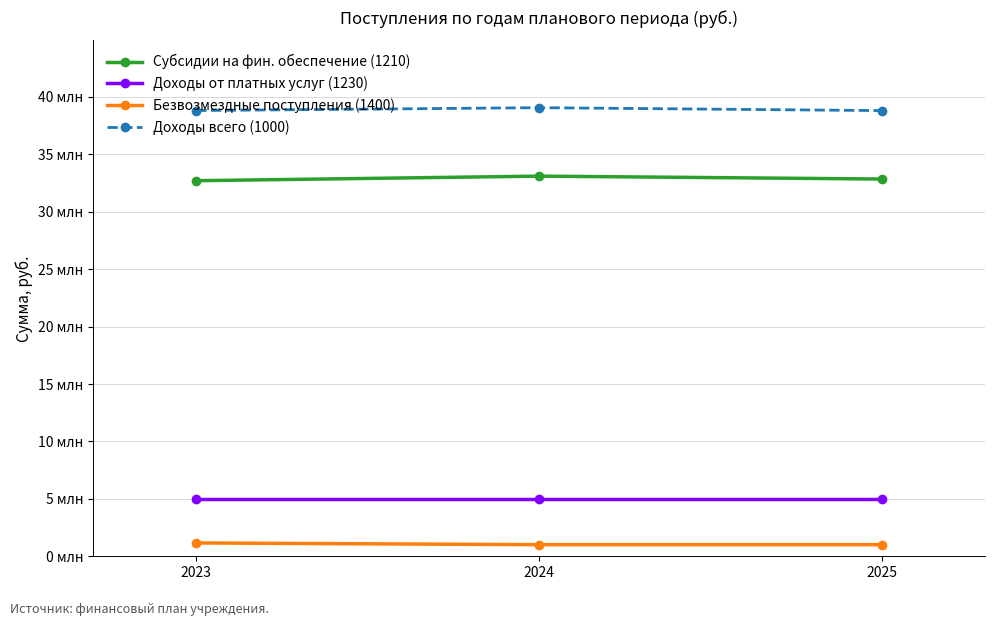

What is the spread (max minus min) of values at 2024?

38057708.0